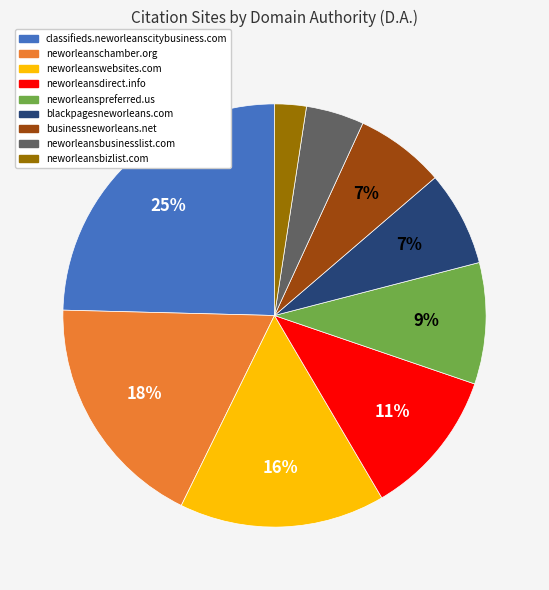

Is it true that blackpagesneworleans.com is 15% of the pie?

False